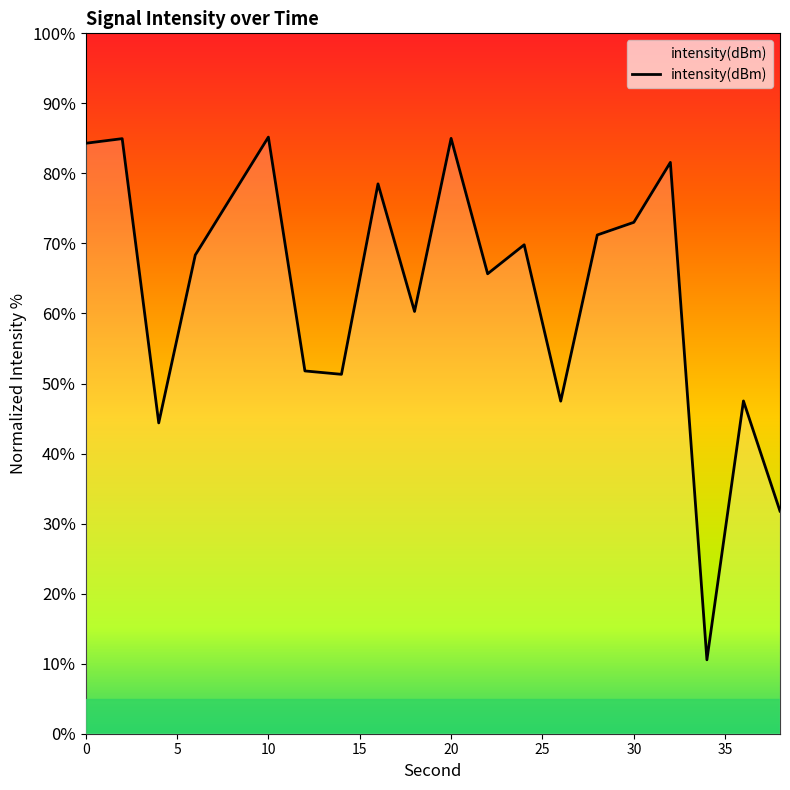

What is the minimum value shown in the chart?

10.6